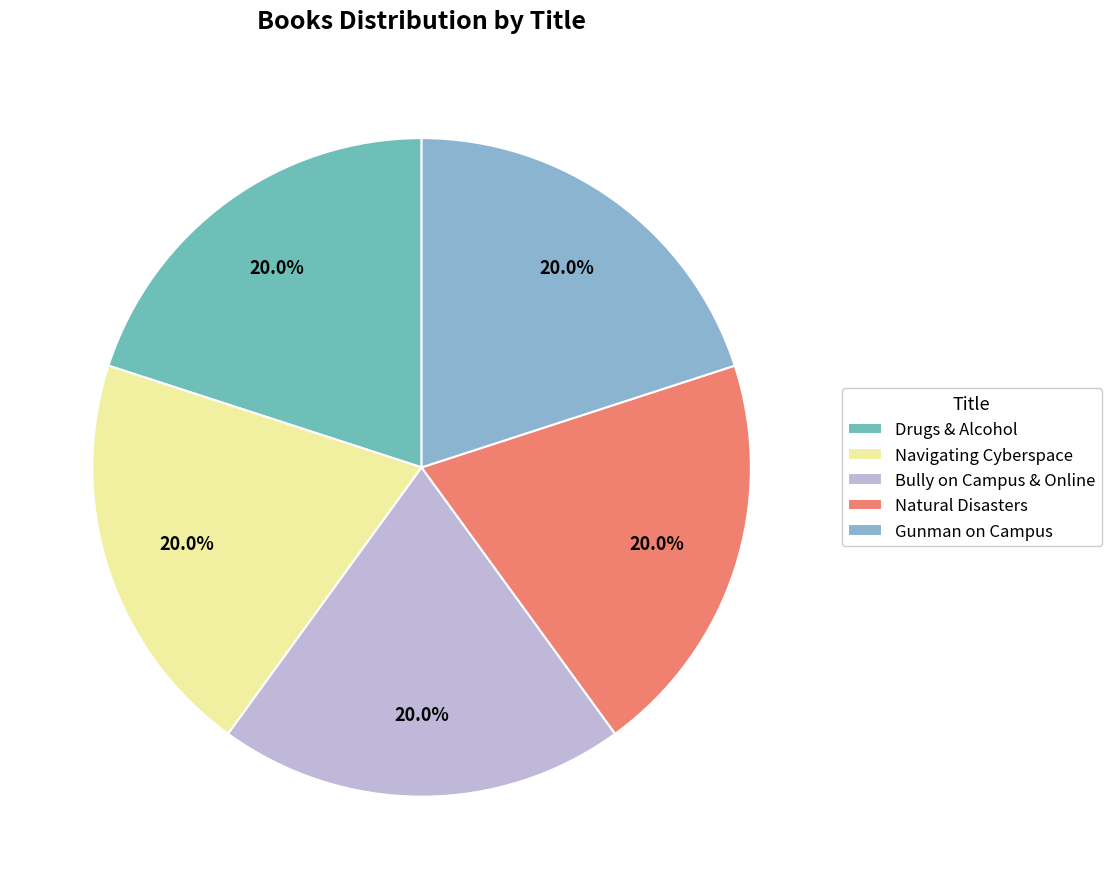

What percentage is the Gunman on Campus slice, to the nearest percent?

20%